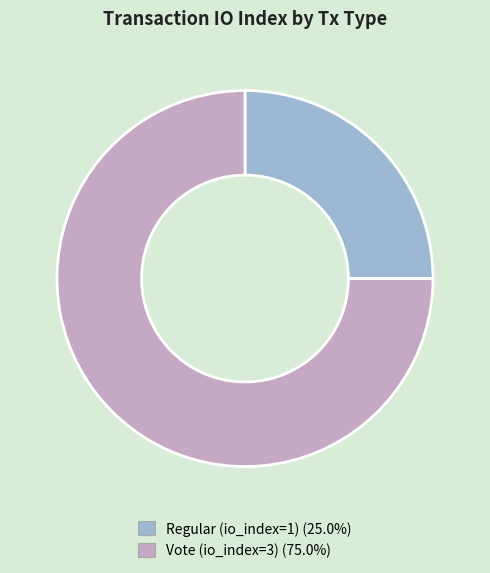

Is the sum of Vote (io_index=3) and Regular (io_index=1) greater than half?

Yes